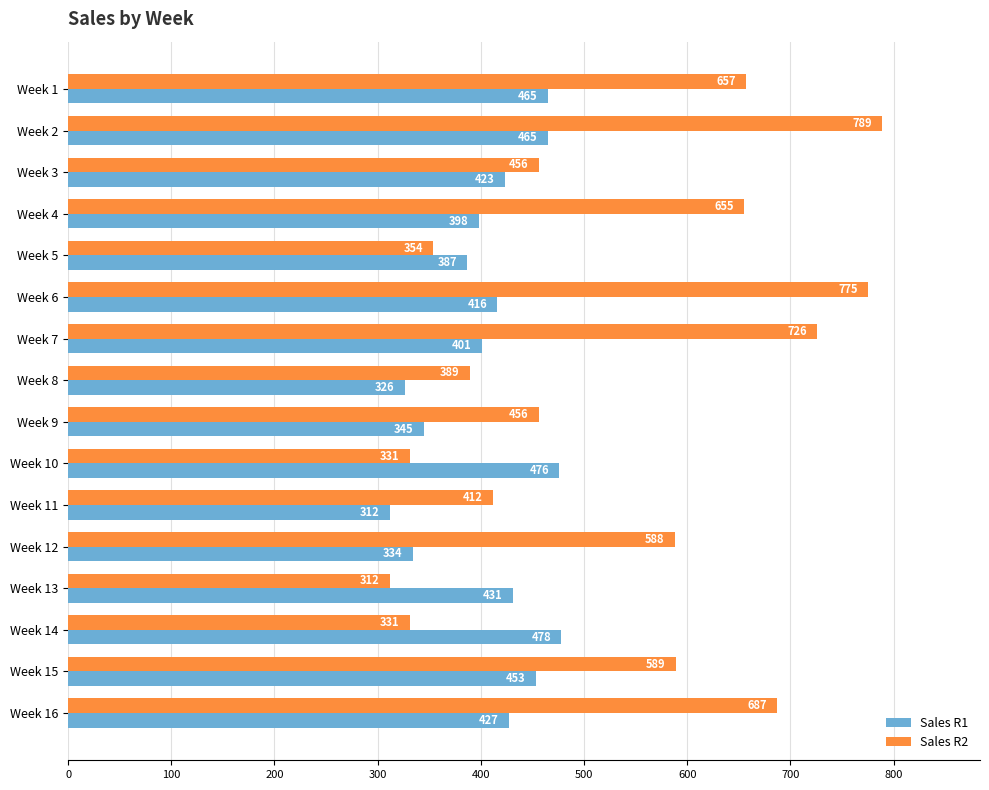

The Sales R1 series shows 312 at Week 11. True or false?

True